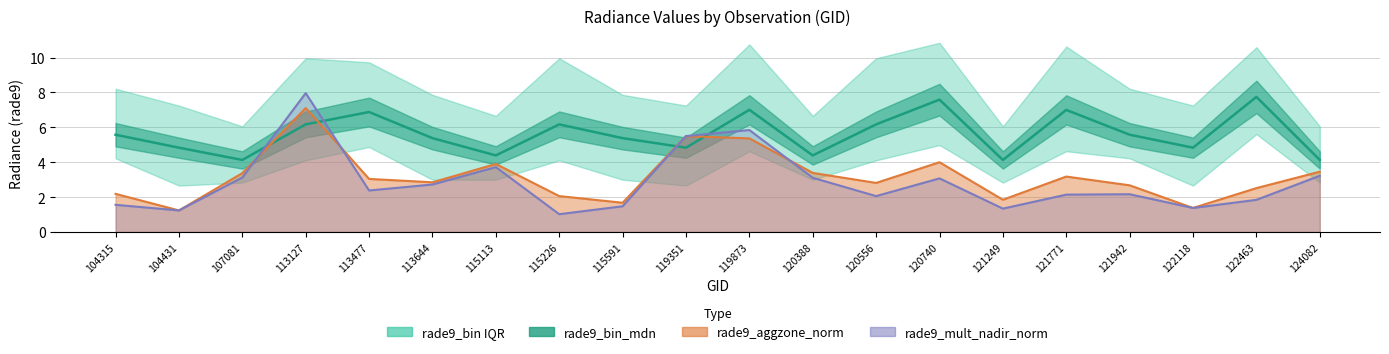

Between 107081 and 121249, which is larger?

107081